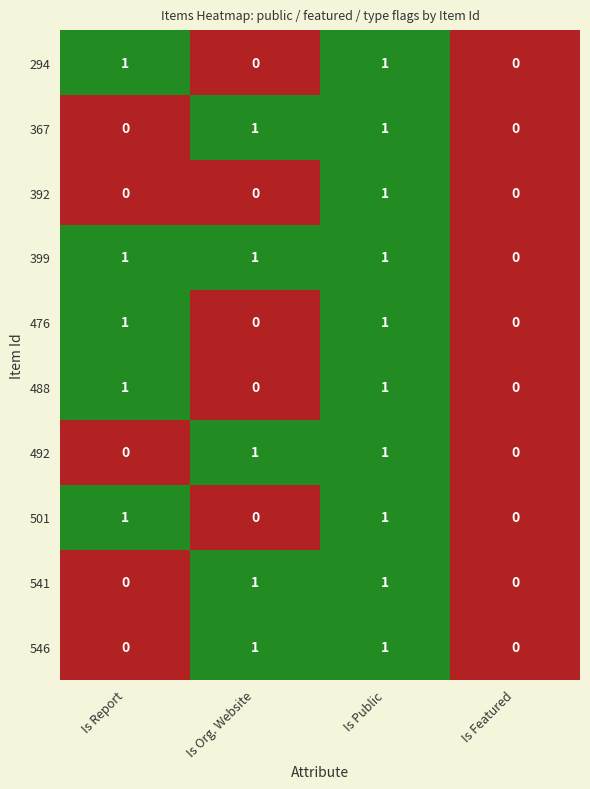

The 488 series shows 0 at Is Report. True or false?

False